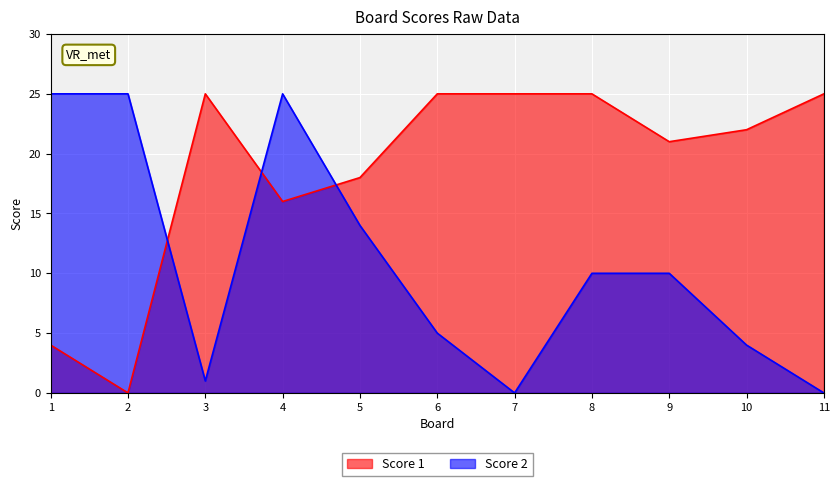

Reading left to right, list all the values displayed in this chart.

Score 1: 4	0	25	16	18	25	25	25	21	22	25
Score 2: 25	25	1	25	14	5	0	10	10	4	0